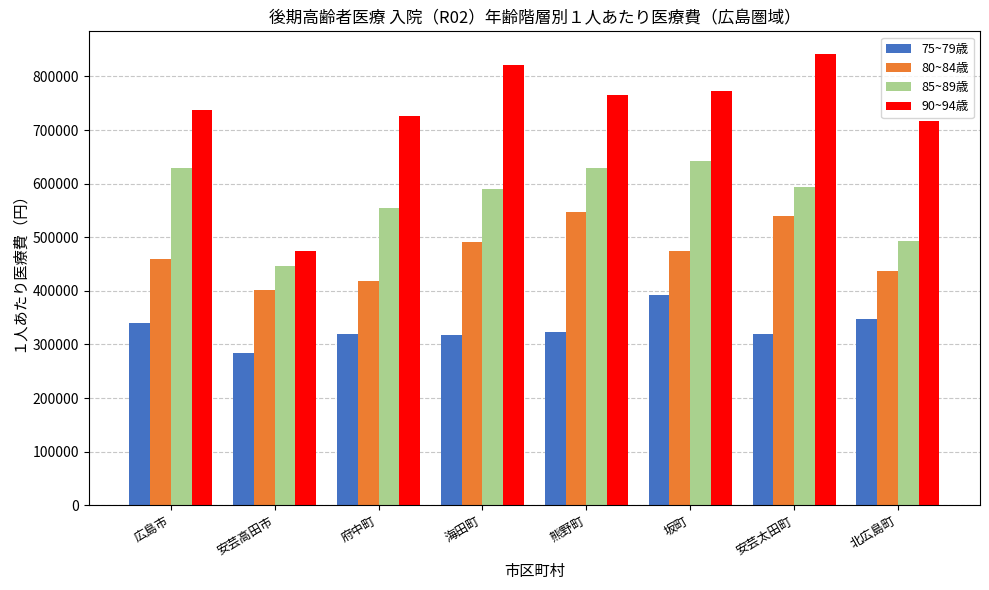

Where is 90~94歳 nearest to the value 658069?

北広島町